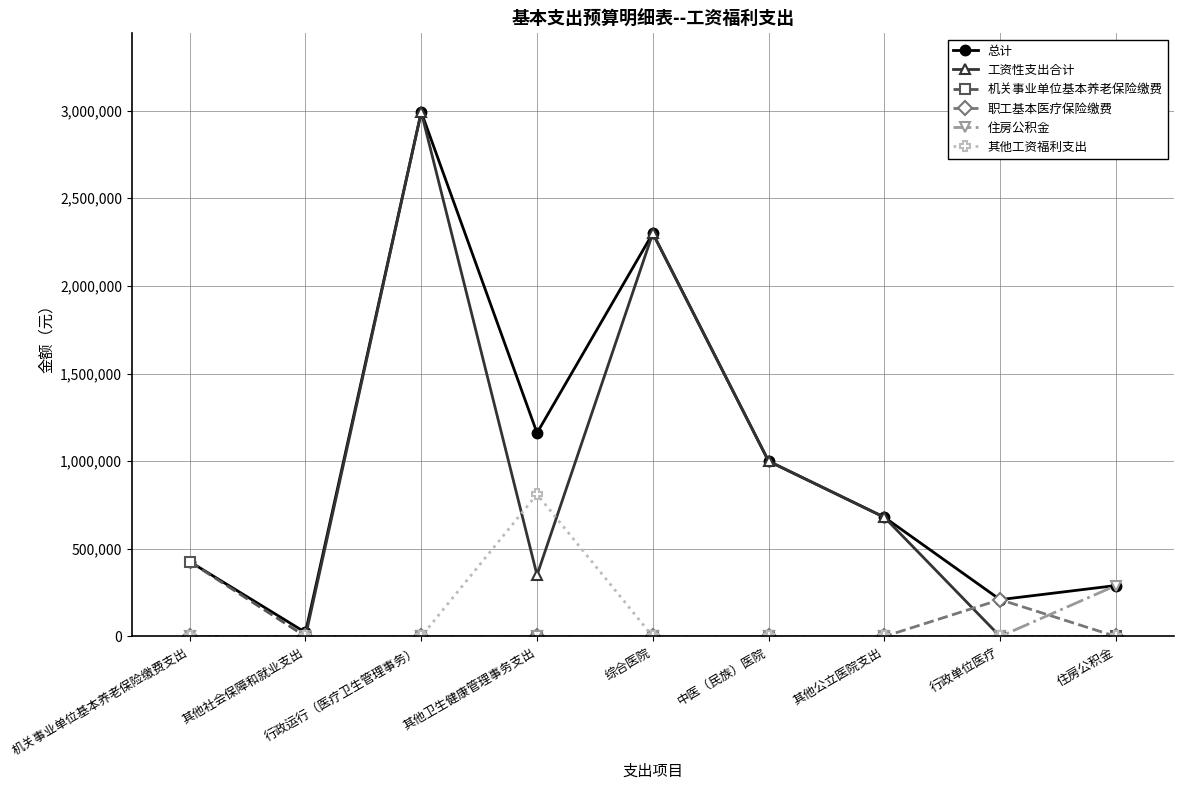

Which category has the highest value in the 其他工资福利支出 series?

其他卫生健康管理事务支出